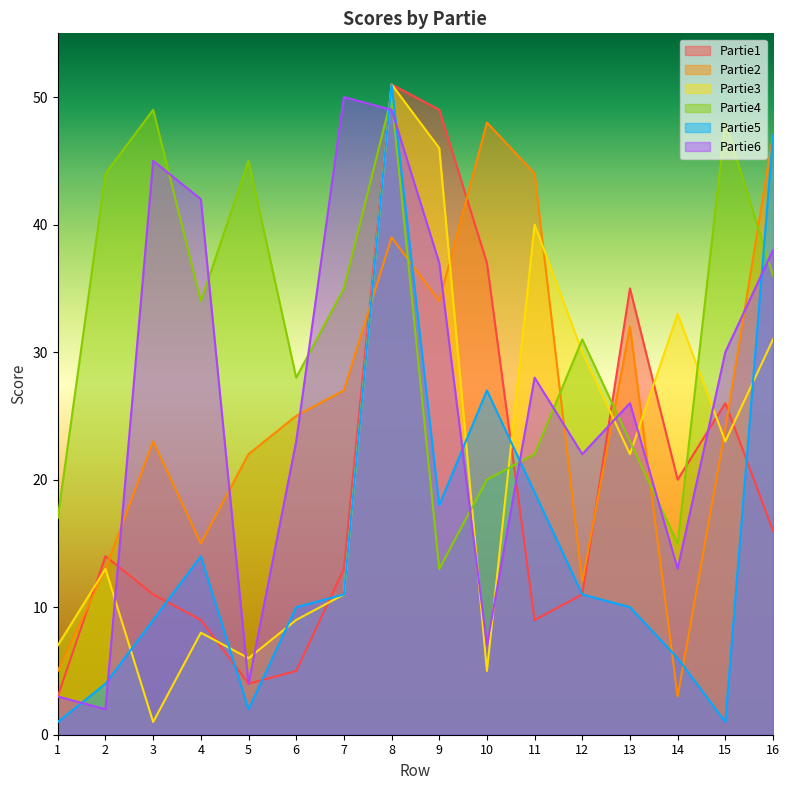

How many distinct data groups are displayed?

6